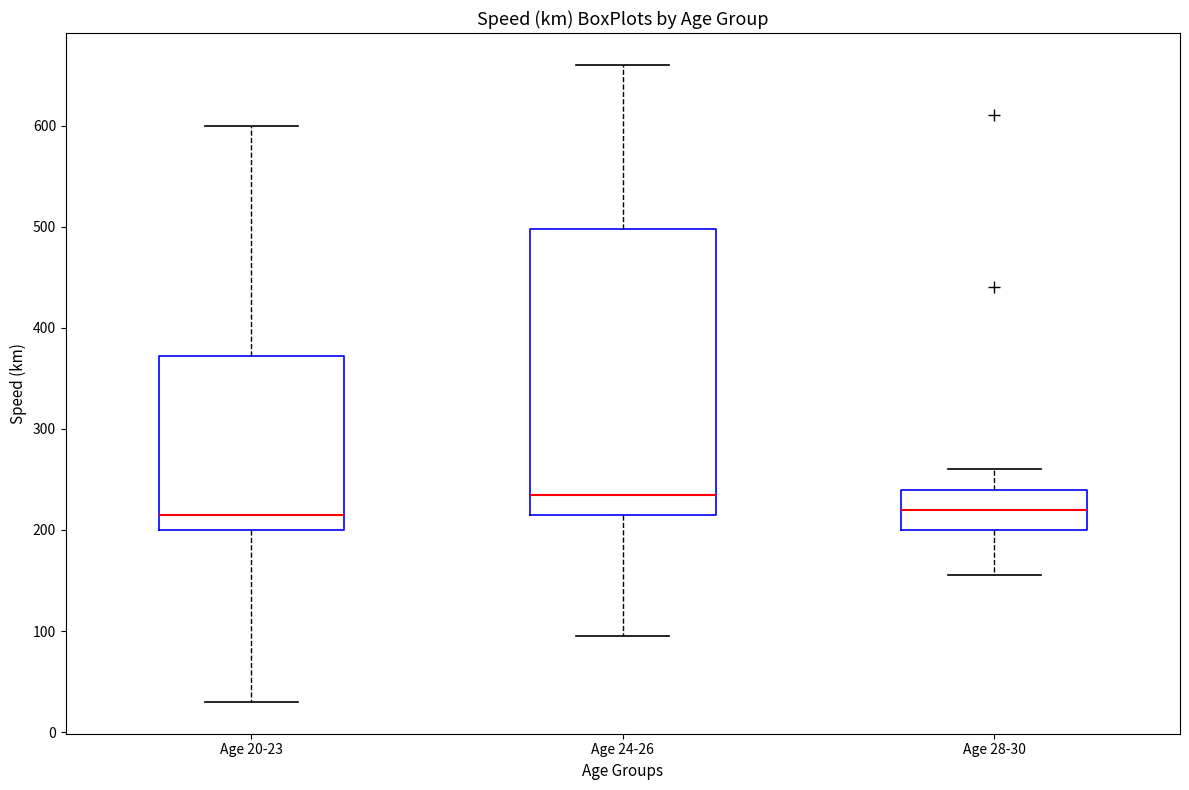

Which box is the tallest, from its lower edge to its upper edge?

Age 24-26